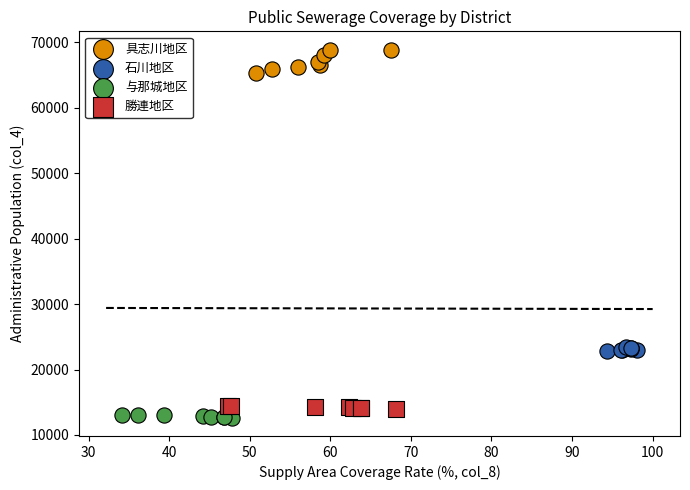

What are all the series names shown in the legend?

具志川地区, 石川地区, 与那城地区, 勝連地区